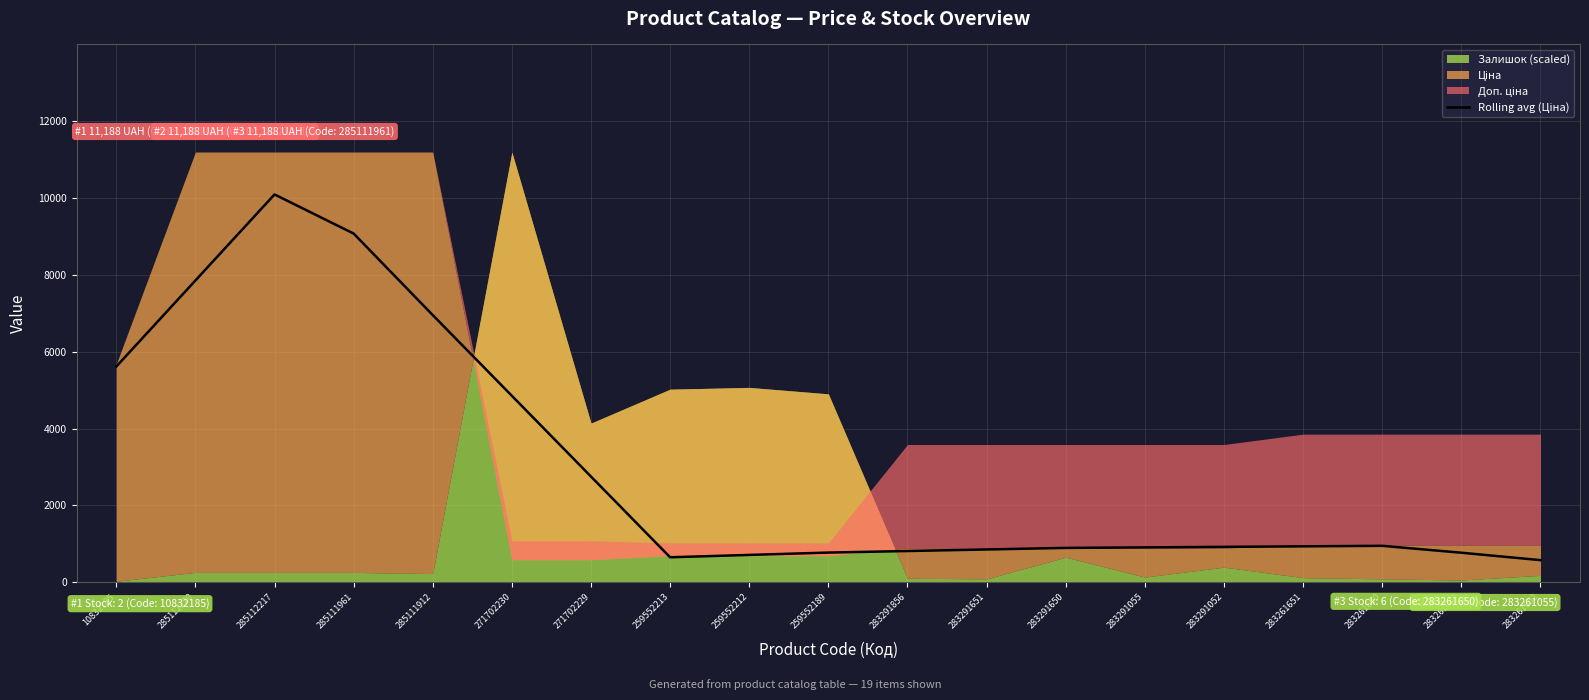

Reading right to left, extract all data points from this chart.

283261052=578.1	283261055=770.8	283261650=950.0	283261651=936.5	283291052=922.9	283291055=909.4	283291650=895.9	283291651=855.5	283291856=815.0	259552189=774.6	259552212=713.4	259552213=652.2	271702229=2751.1	271702230=4850.0	285111912=6948.9	285111961=9068.5	285112217=10085.3	285112220=7847.7	10832185=5610.0